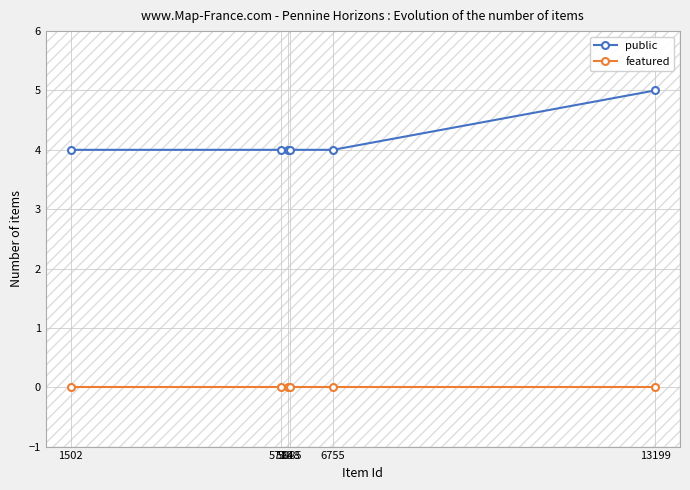

What is the difference between the highest and lowest values at 5885?

4